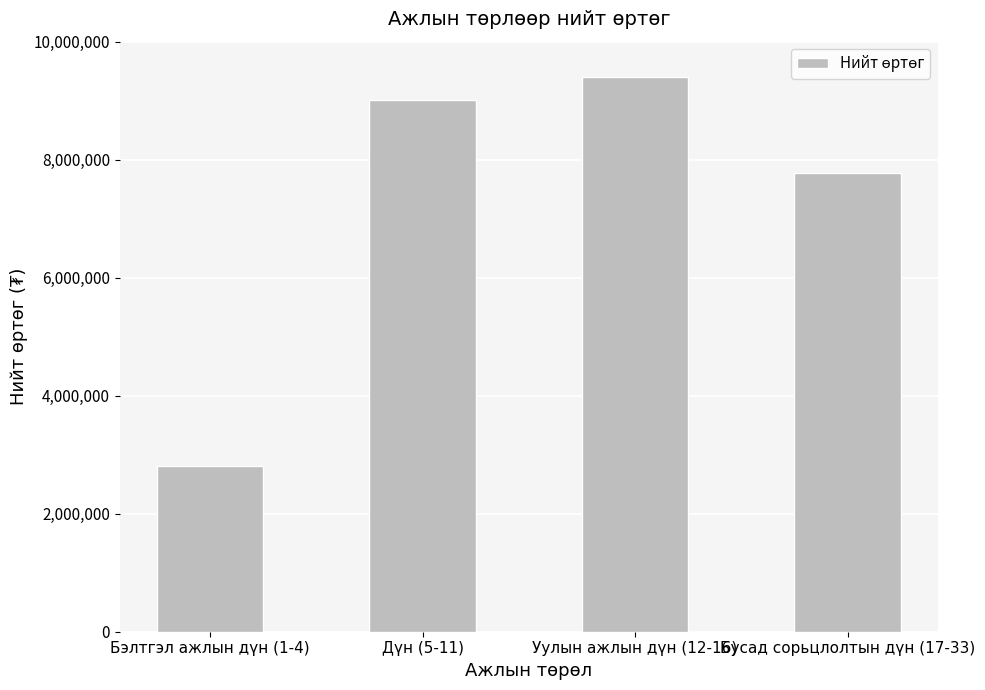

What is the approximate value at Уулын ажлын дүн (12-16)?

9403150